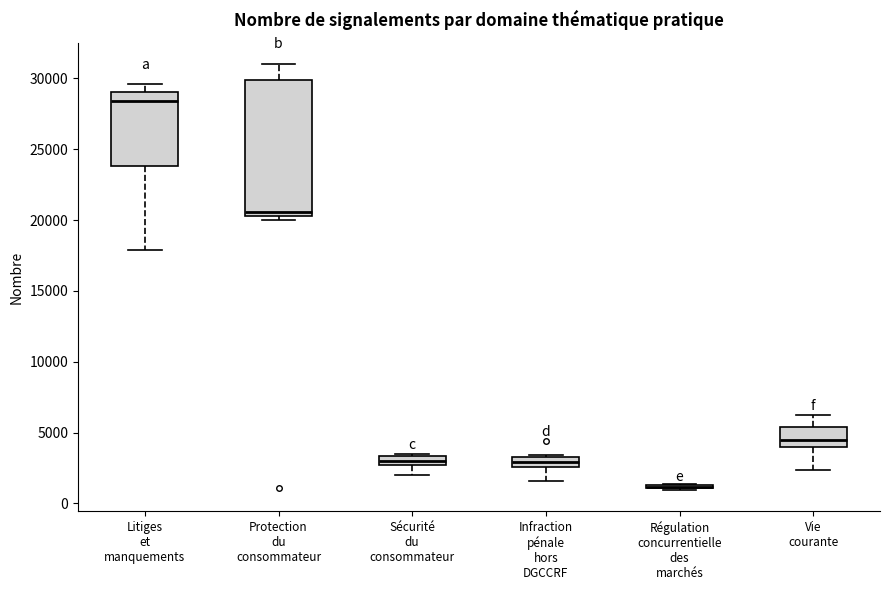

Which box is the tallest, from its lower edge to its upper edge?

Protection du consommateur